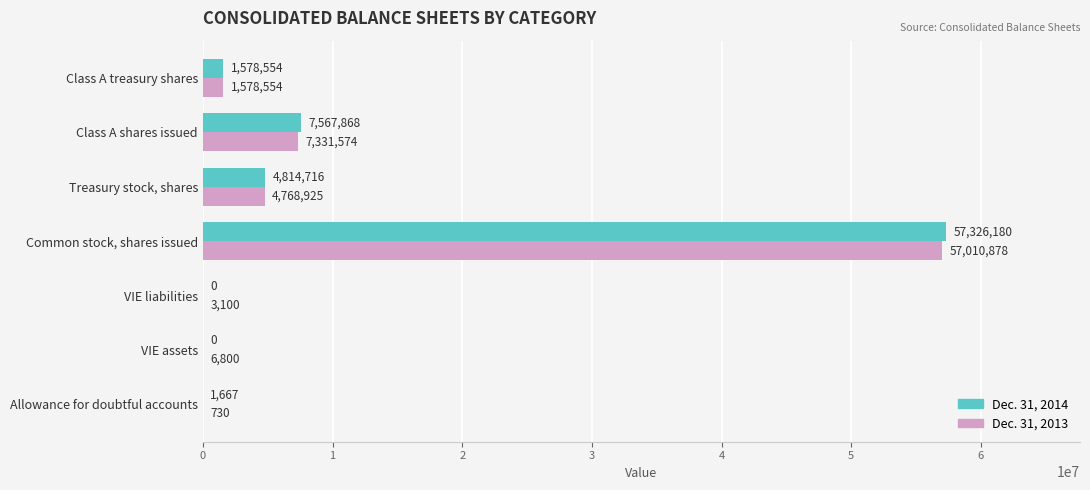

What is the average value of the Dec. 31, 2014 series?

10184141